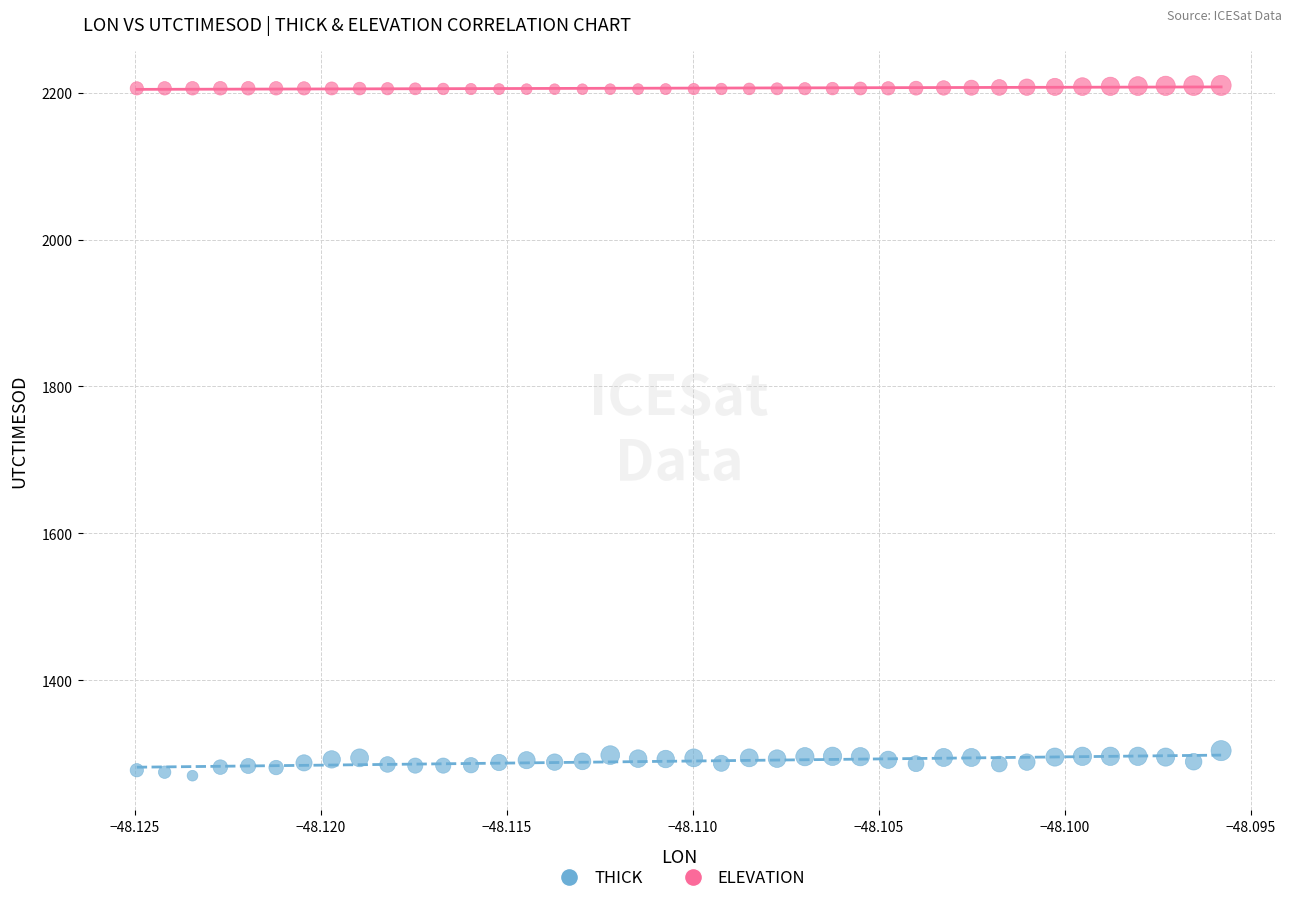

Which series reaches the maximum Y coordinate?

ELEVATION